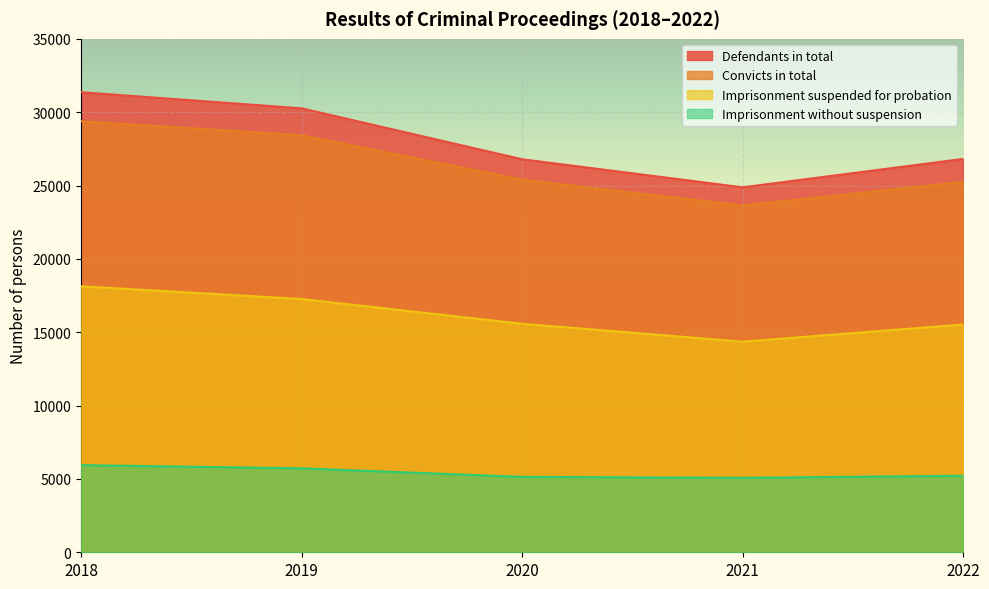

What is the lowest value of the Imprisonment without suspension series?

5076